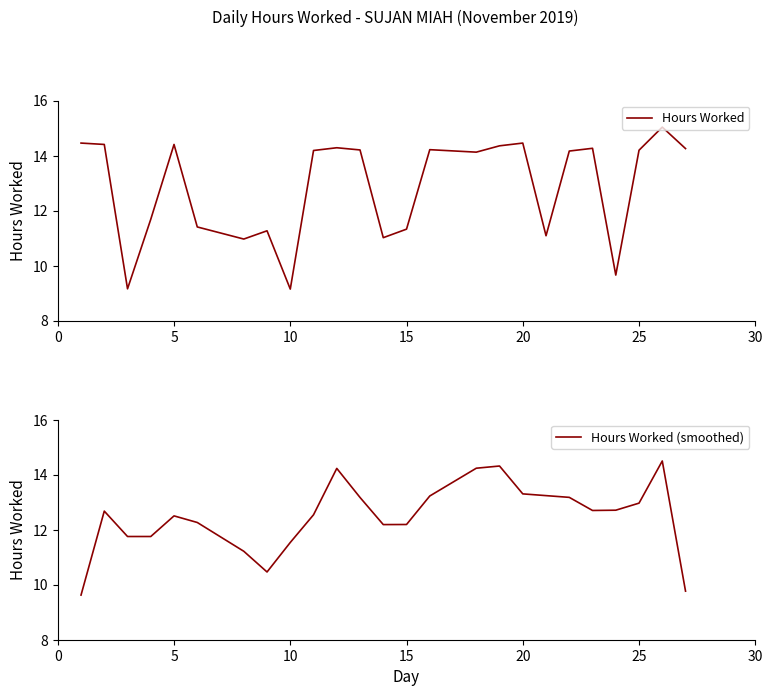

What is the average value of the Hours Worked (smoothed) series?

12.5